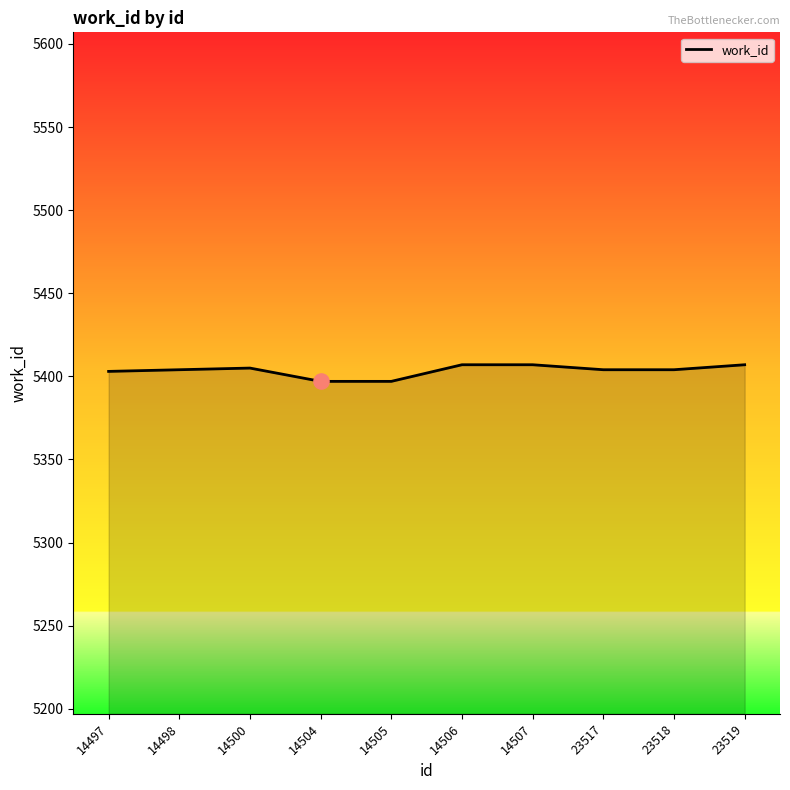

What is the change in value from 14497 to 14500?

+2